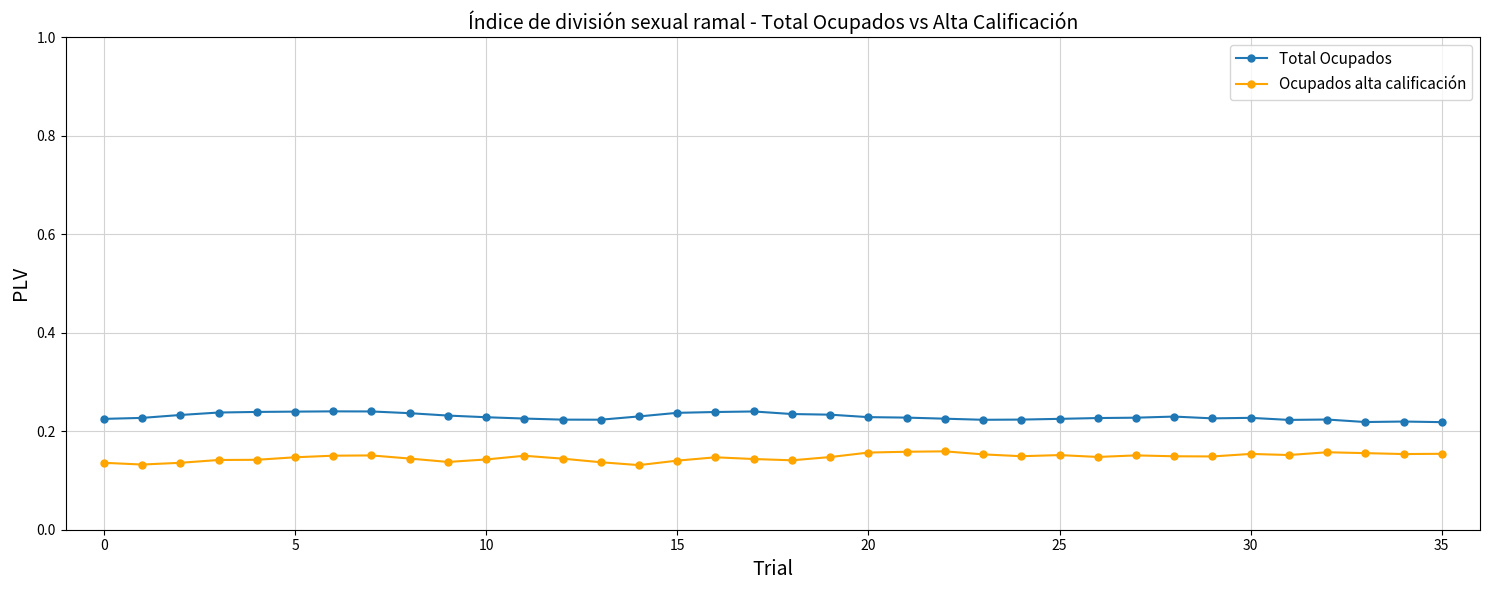

Which series has the largest total across all categories?

Total Ocupados